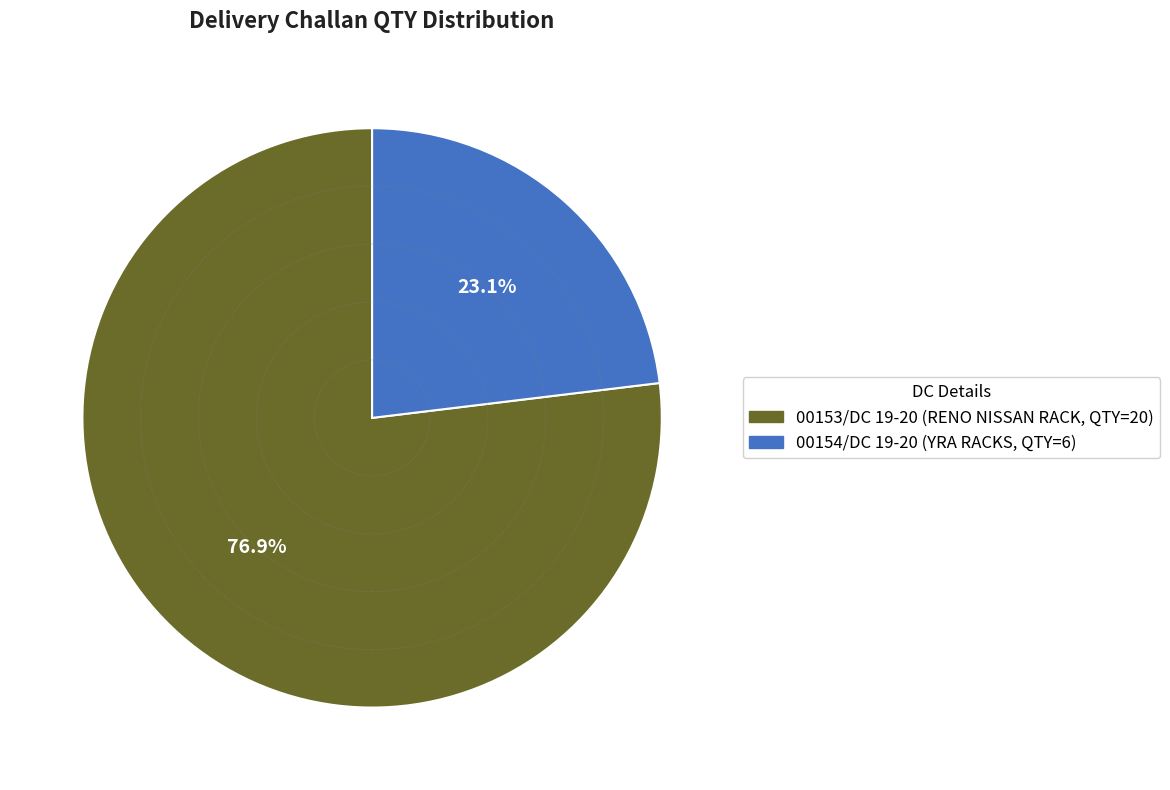

What percentage is NOT represented by 00154/DC 19-20?

76.9%